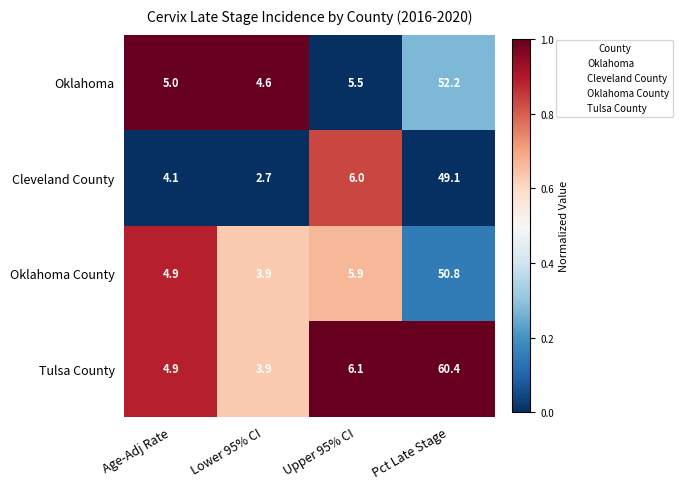

What is the difference between the maximum and minimum values in the Tulsa County series?

56.5